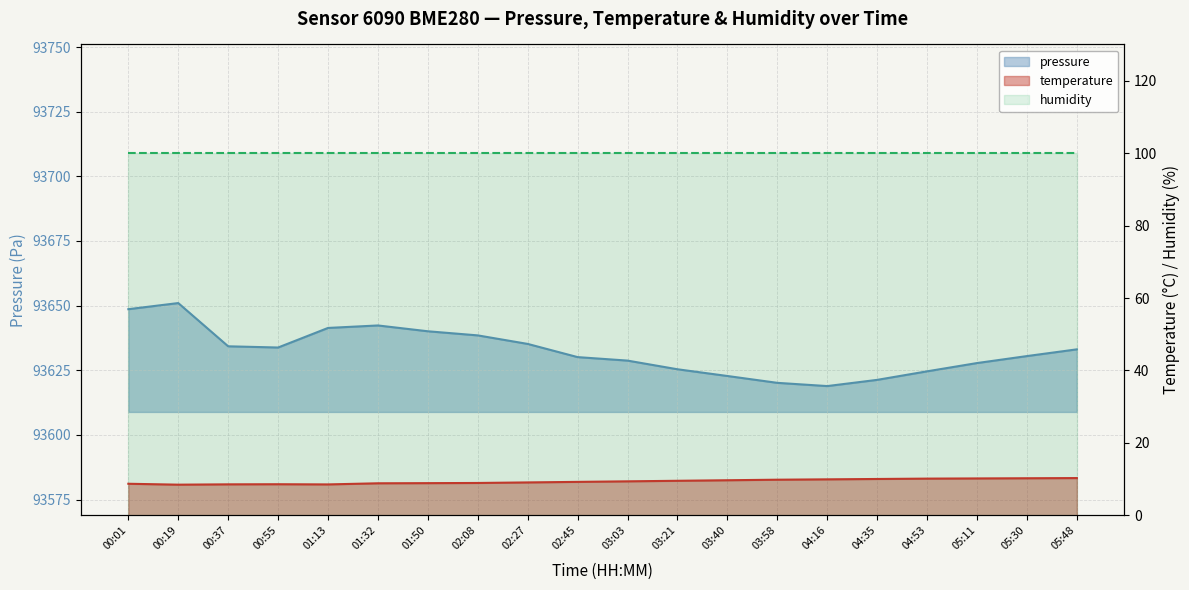

What is the value of the temperature point at the 8th from the left?

8.9